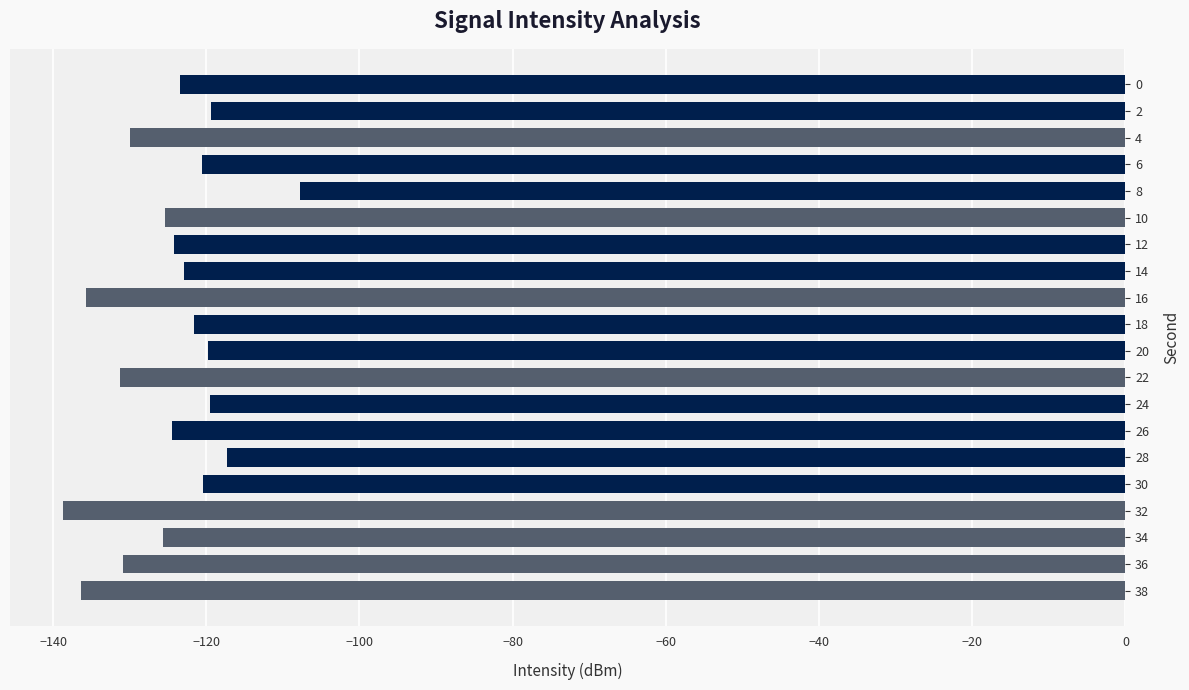

Between 30 and 10, which is larger?

30